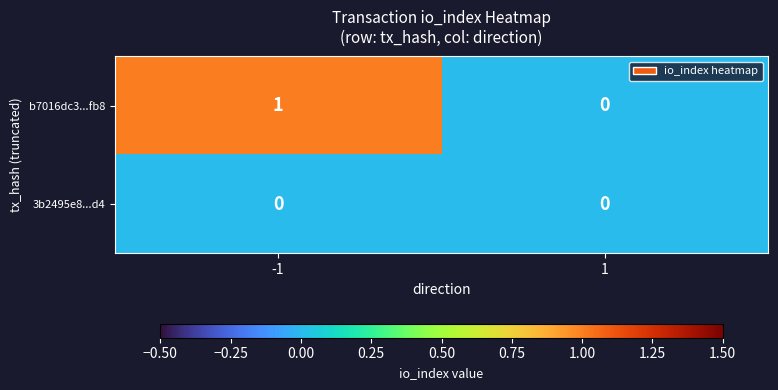

How many distinct data groups are displayed?

2